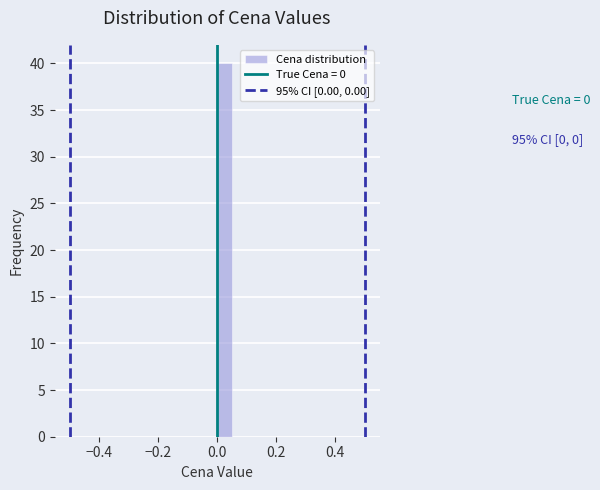

Around what value on the x-axis is the tallest bar? Give the approximate position of its centre, as read against the axis.

0.02